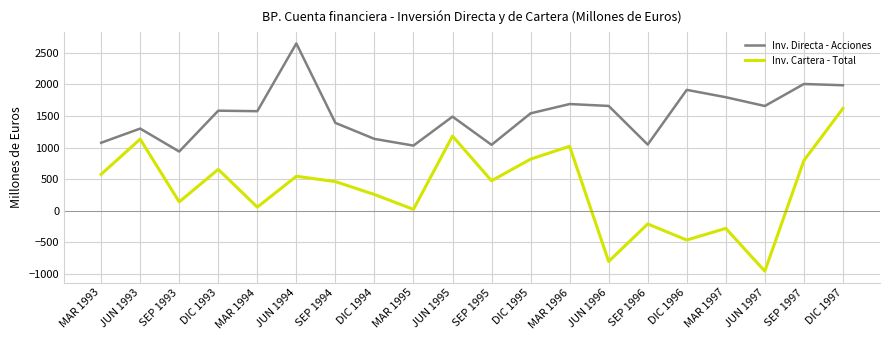

What position from the left is MAR 1994?

5